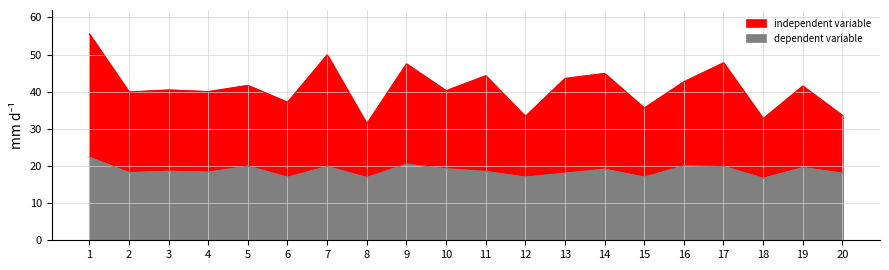

Is it true that independent variable equals 55.5 at 1?

True